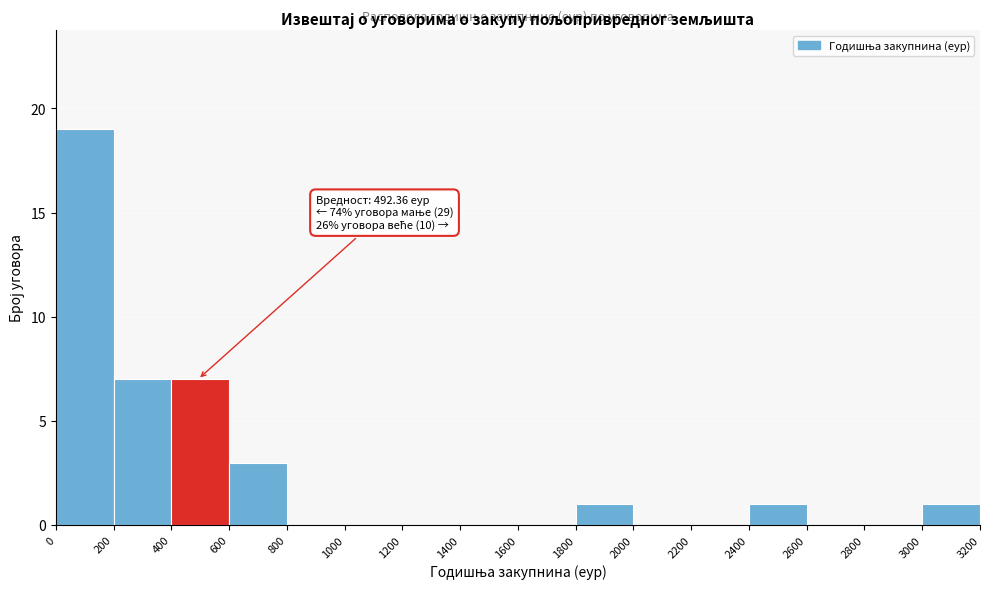

Over which range of the x-axis is the bar tallest?

0 to 200